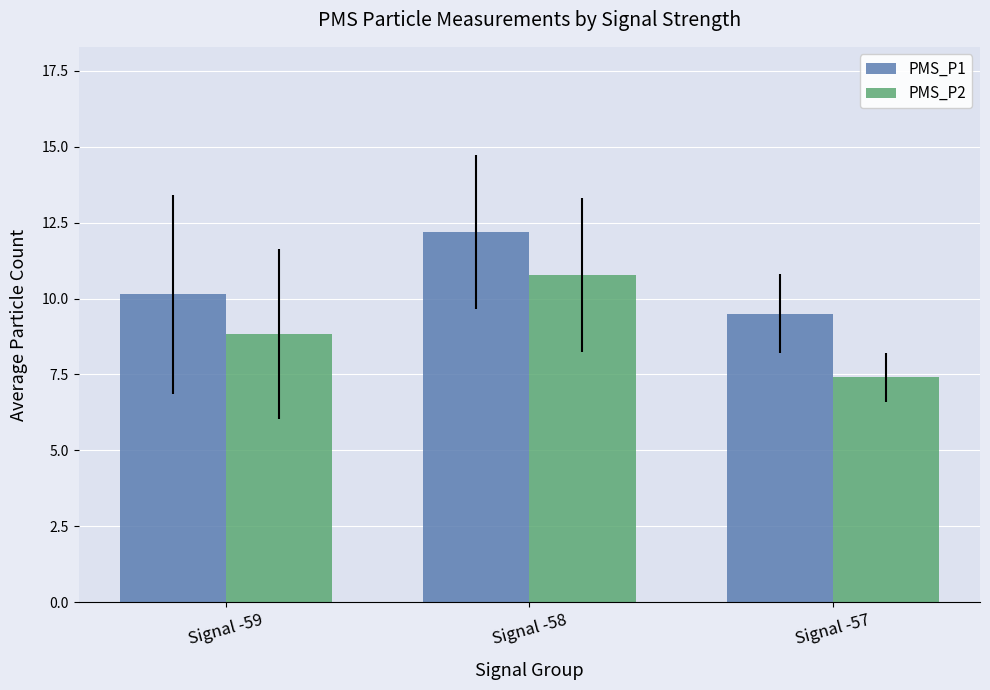

Rank the series by their average value, from highest to lowest.

PMS_P1, PMS_P2